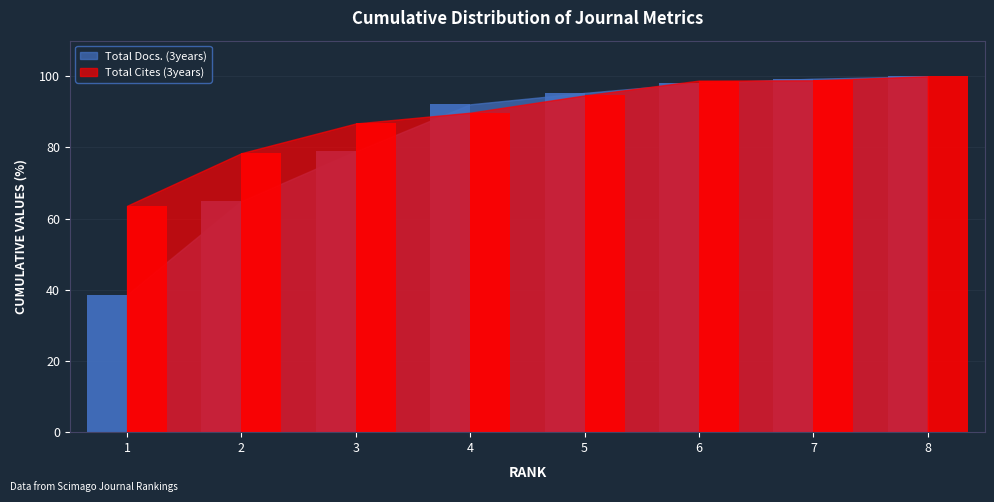

What is the maximum value shown in the chart?

100.0